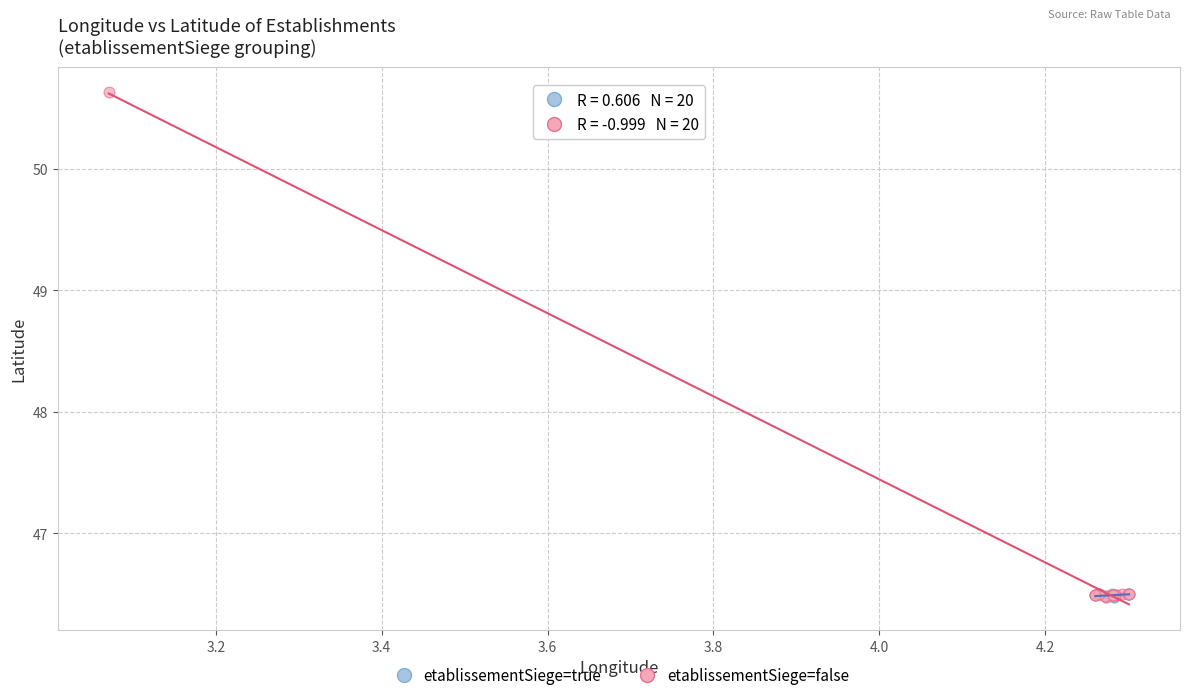

Which series reaches the maximum Y coordinate?

etablissementSiege=false